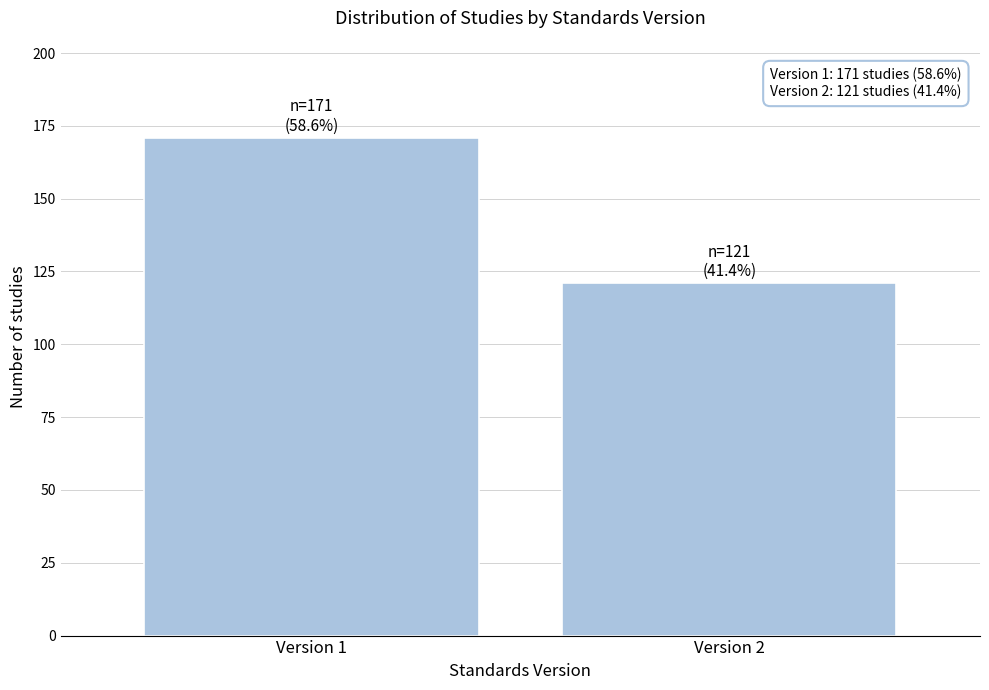

Reading left to right, extract all data points from this chart.

171	121